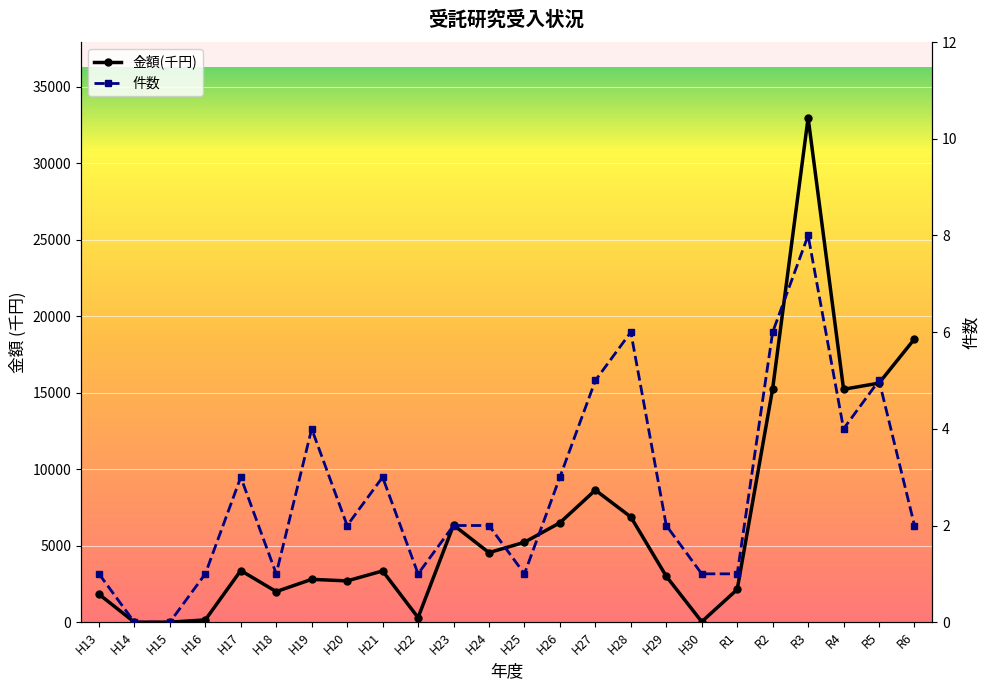

At which category is the sum across all series the highest?

R3